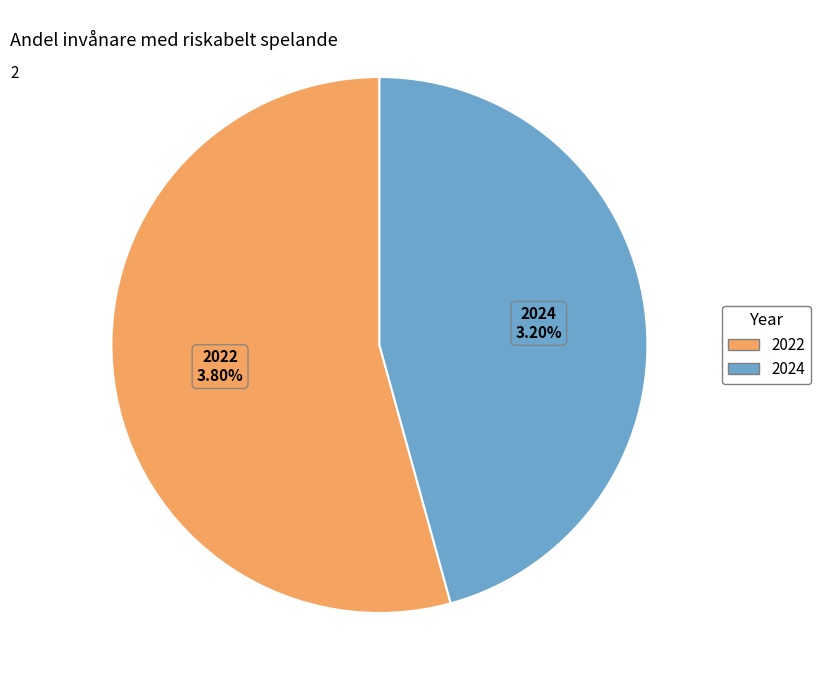

What is the smallest slice in the pie chart?

2024